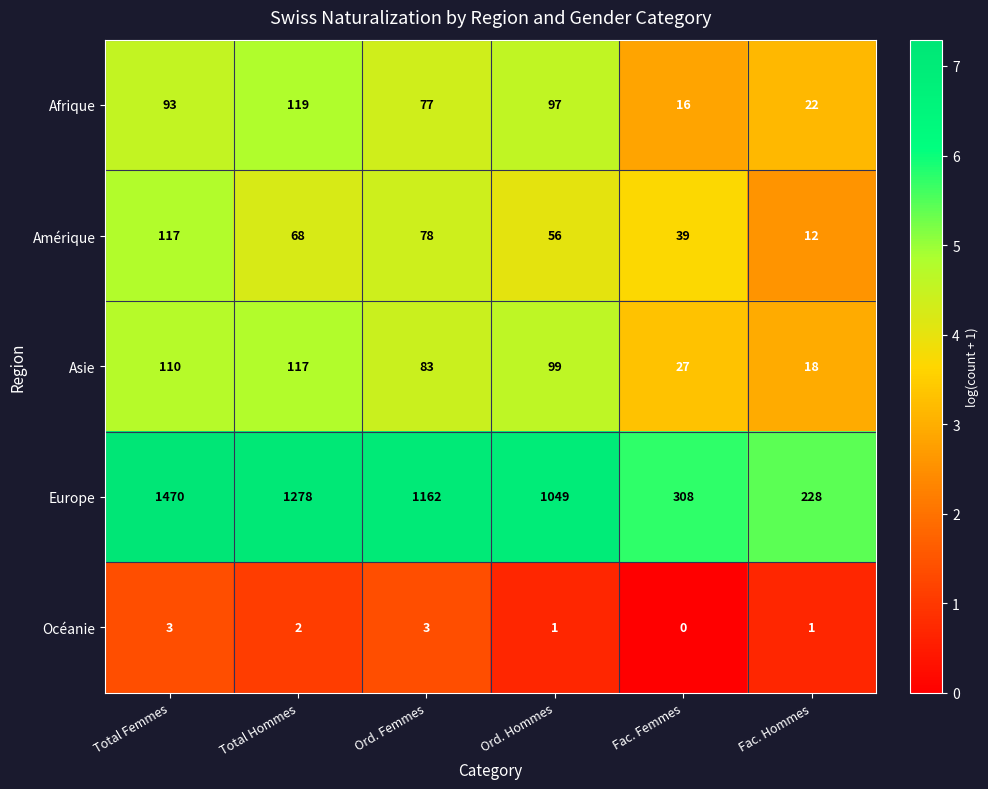

How many data points does each series have?

6